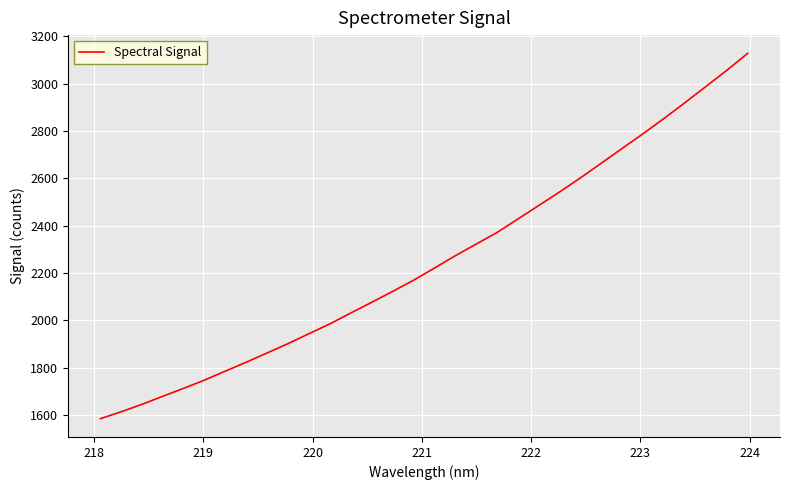

True or false: the data has more than 0 interior local peaks.

False